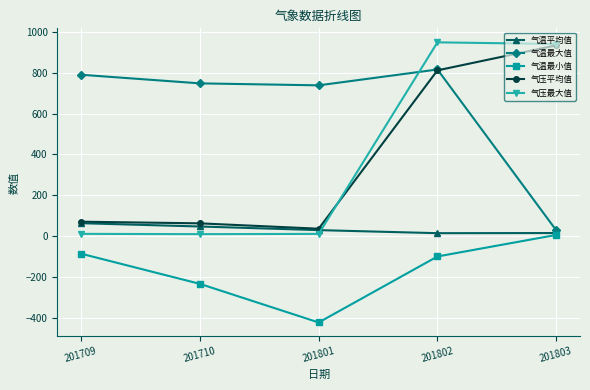

What is the lowest value of the 气温平均值 series?

14.2